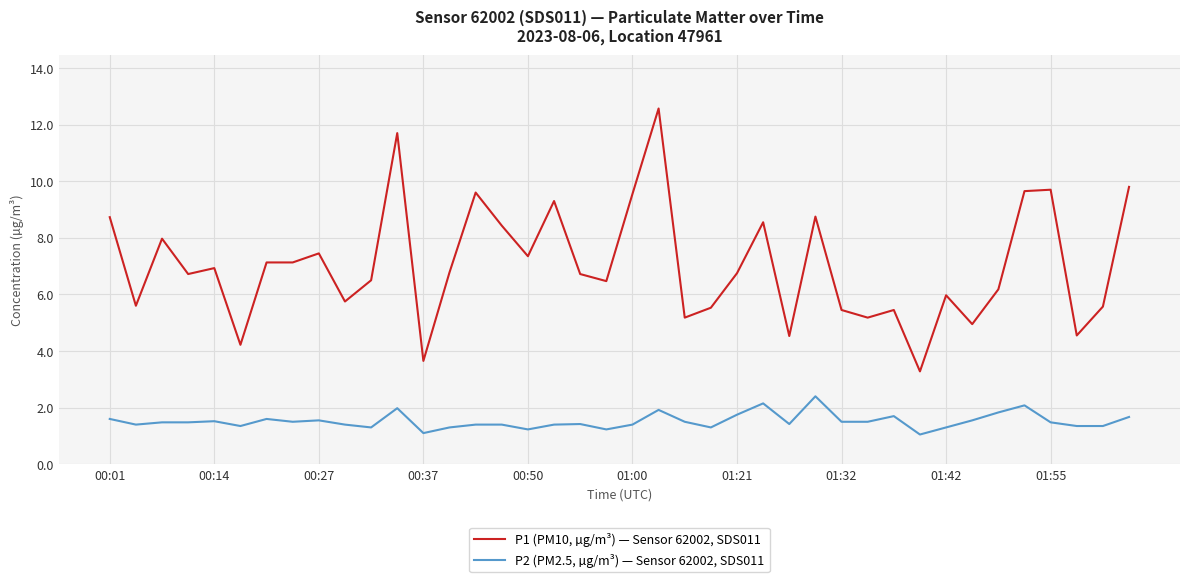

True or false: P2 (PM2.5, µg/m³) — Sensor 62002, SDS011 and P1 (PM10, µg/m³) — Sensor 62002, SDS011 intersect in this chart.

False